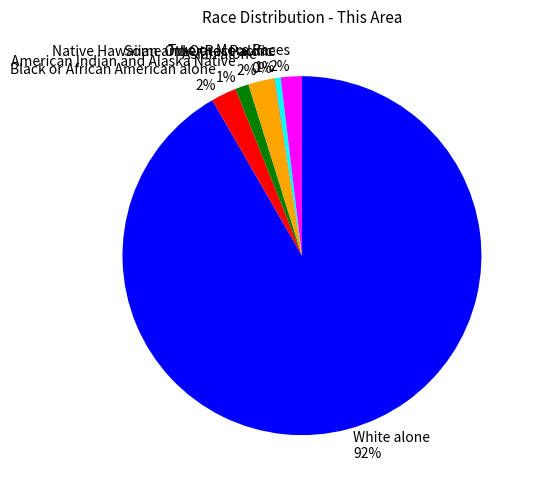

To the nearest percent, what is the average slice percentage?

14%